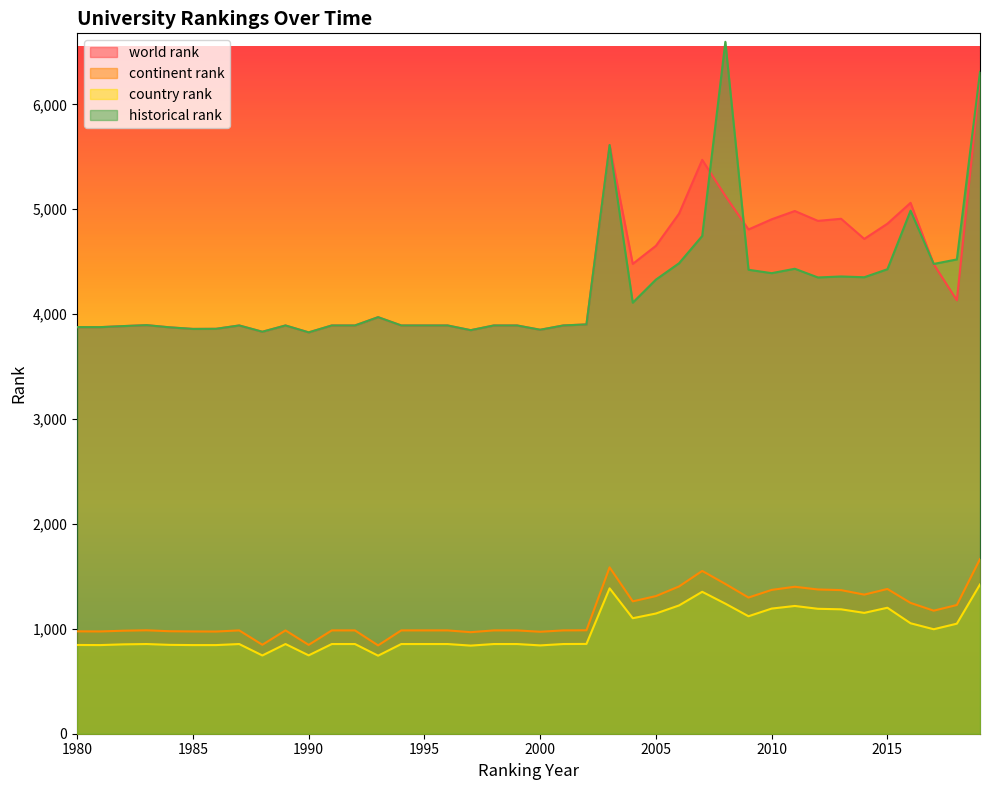

What is the maximum value for continent rank?

1665.0